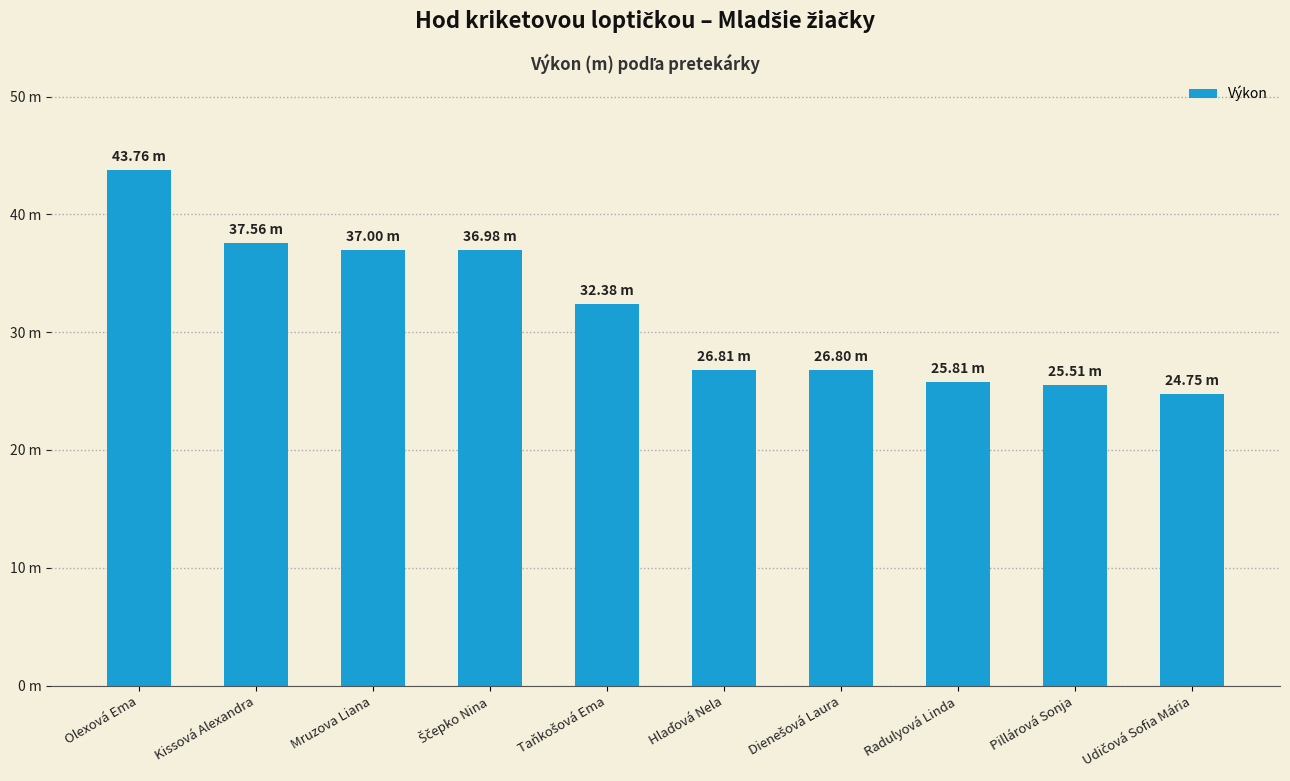

Approximately how many times larger is the value at Kissová Alexandra compared to Dienešová Laura?

1.4